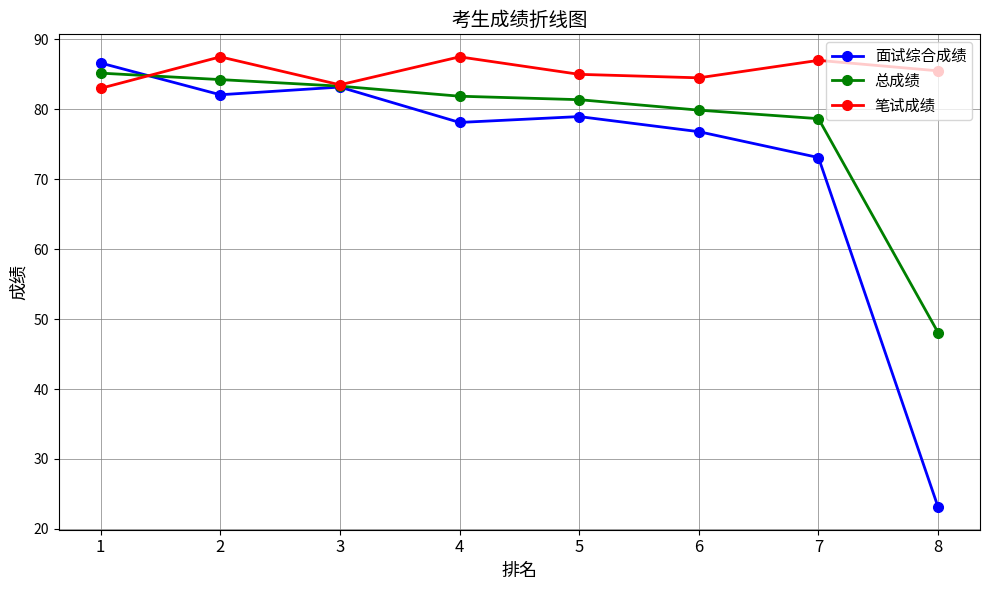

Which series has the largest range (max minus min)?

面试综合成绩